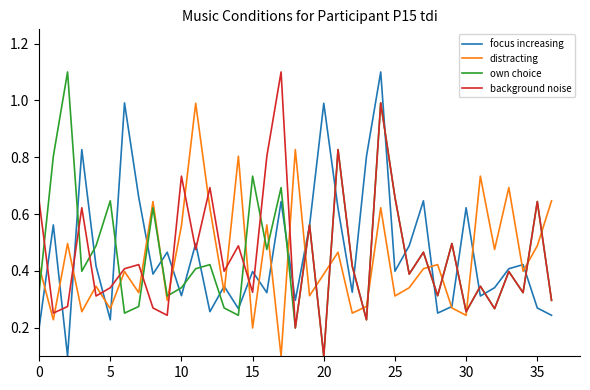

True or false: background noise has more than 2 interior local peaks.

True